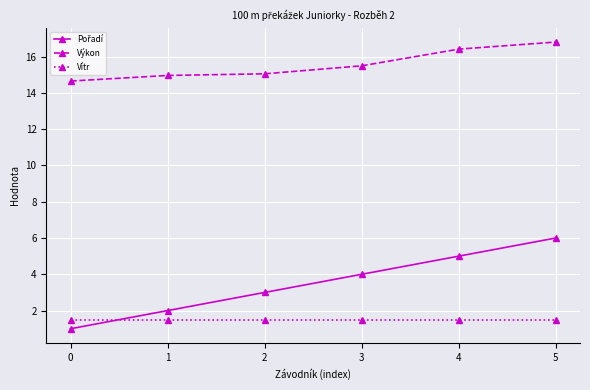

At how many categories does at least one series exceed 11?

6